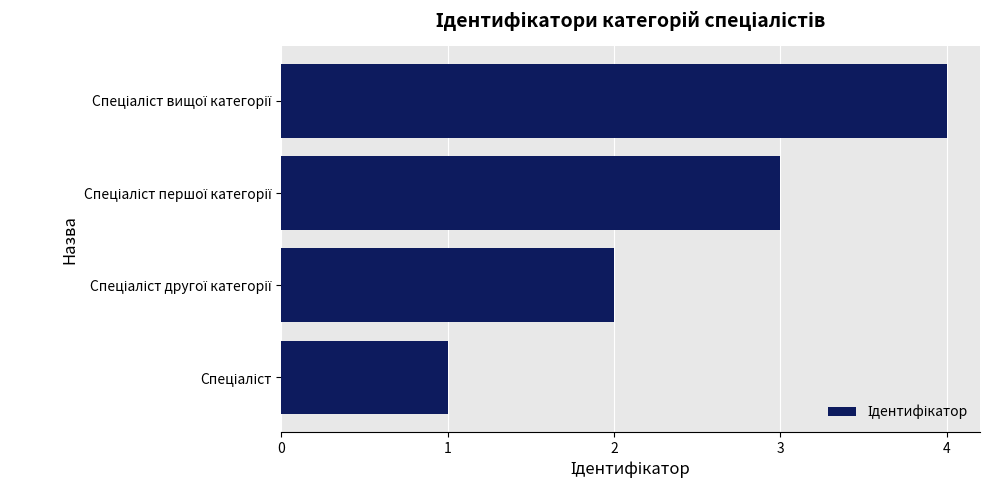

What is the maximum value shown in the chart?

4